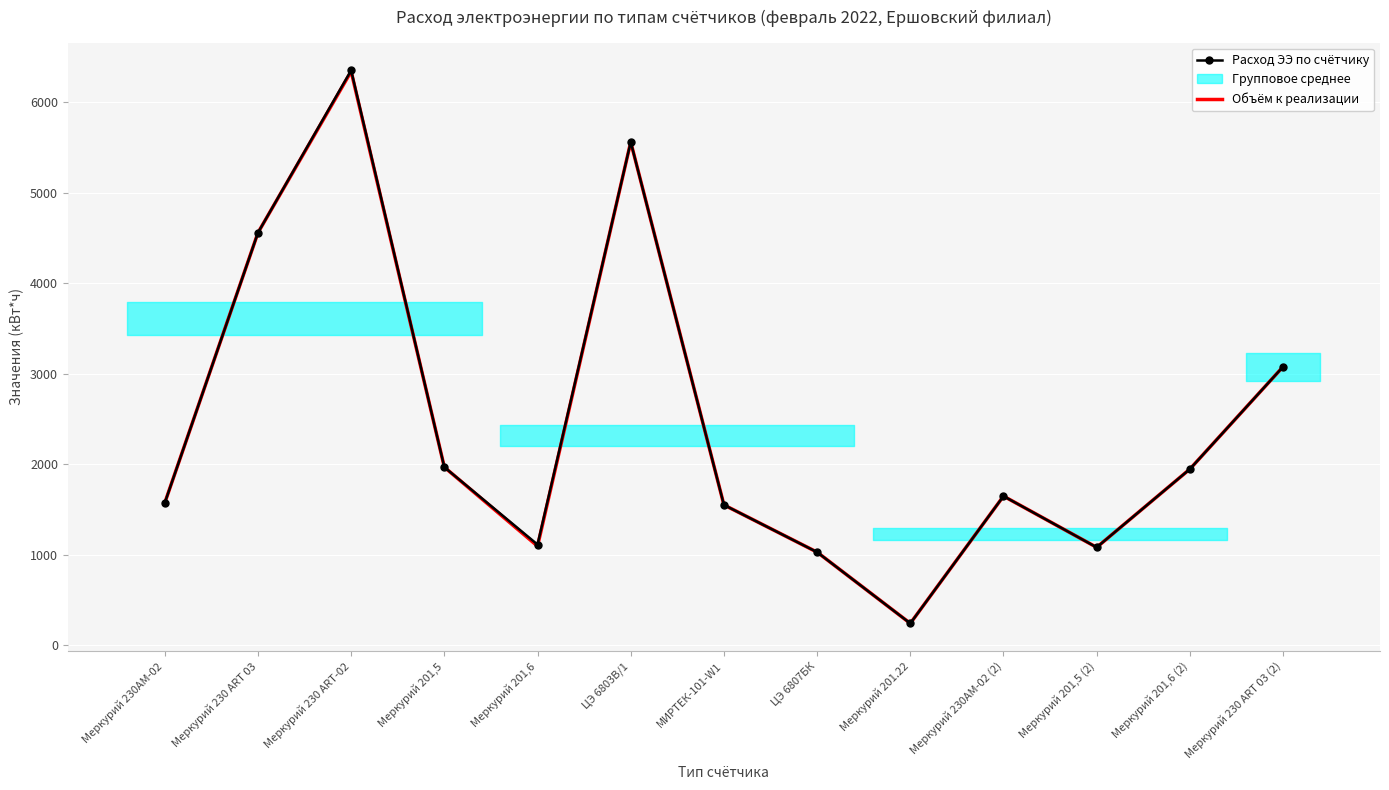

Is the value of Объём к реализации at Меркурий 230 ART 03 greater than the value of Расход ЭЭ по счётчику at Меркурий 230 ART 03?

No